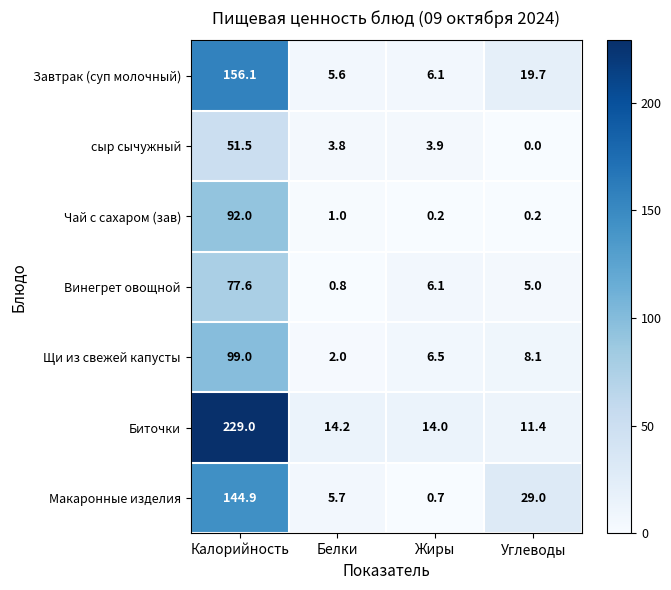

At which category does the chart reach its minimum across all series?

Углеводы